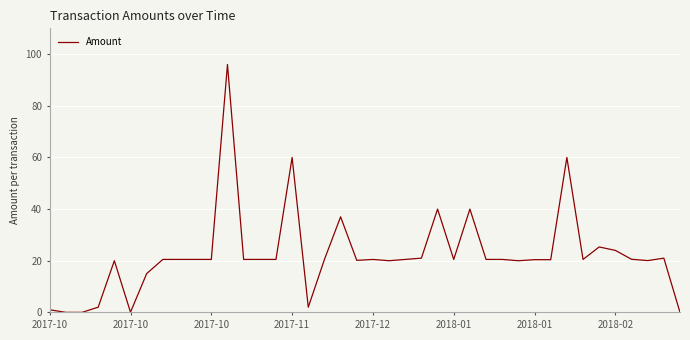

What is the maximum value shown in the chart?

96.0